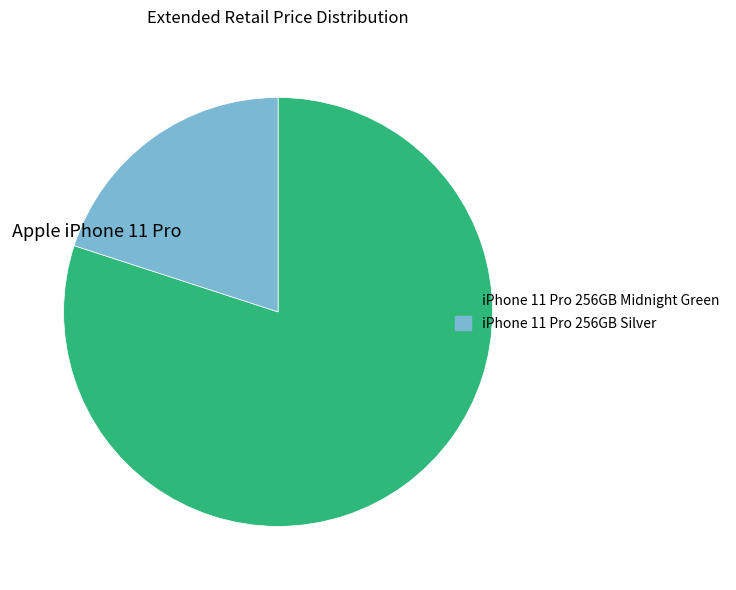

How many slices are in this pie chart?

2